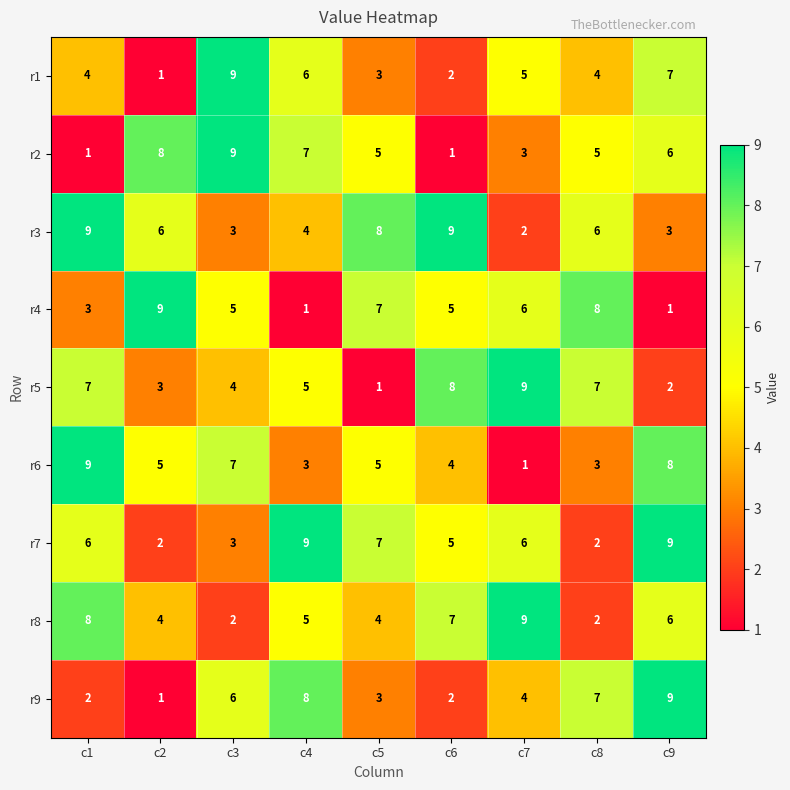

What is the highest value of the r5 series?

9